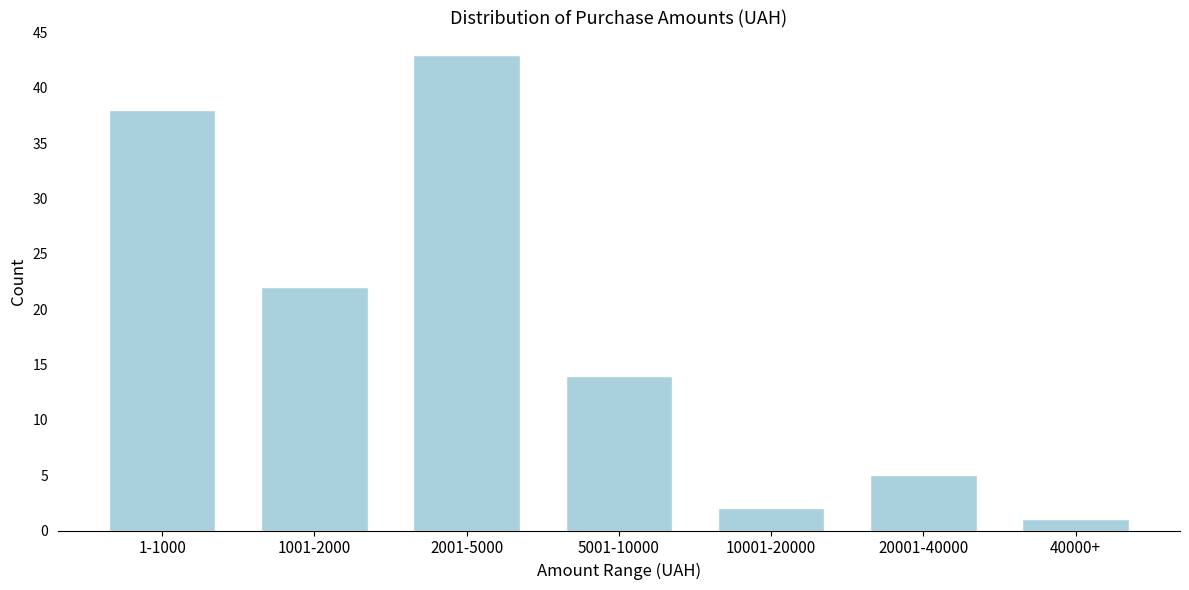

Reading left to right, list all the values displayed in this chart.

1-1000=38	1001-2000=22	2001-5000=43	5001-10000=14	10001-20000=2	20001-40000=5	40000+=1